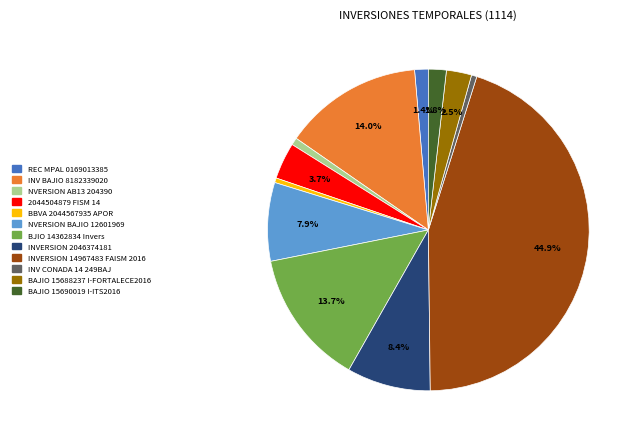

Which has a higher value, BJIO 14362834 Invers or 2044504879 FISM 14?

BJIO 14362834 Invers